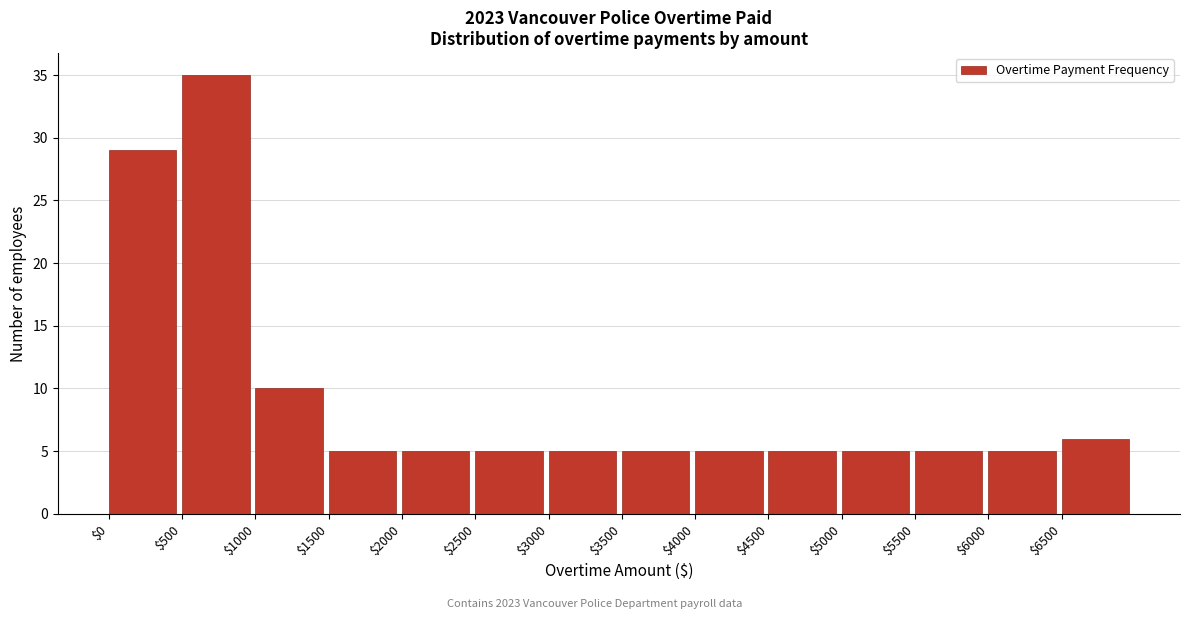

Which range on the x-axis has the tallest bar?

500 to 1000